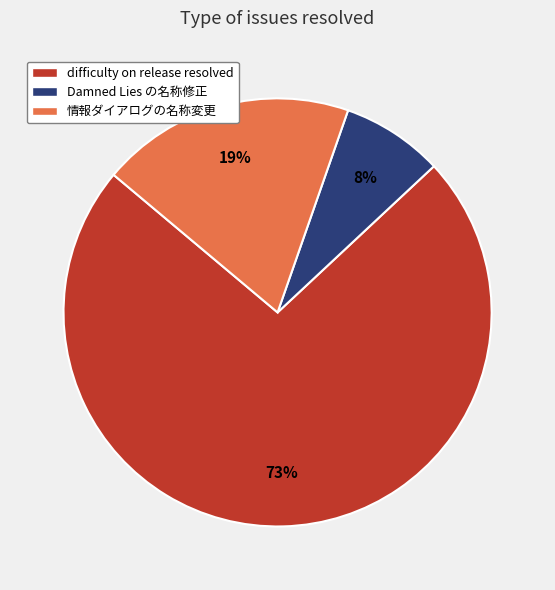

Count the number of slices in the pie.

3